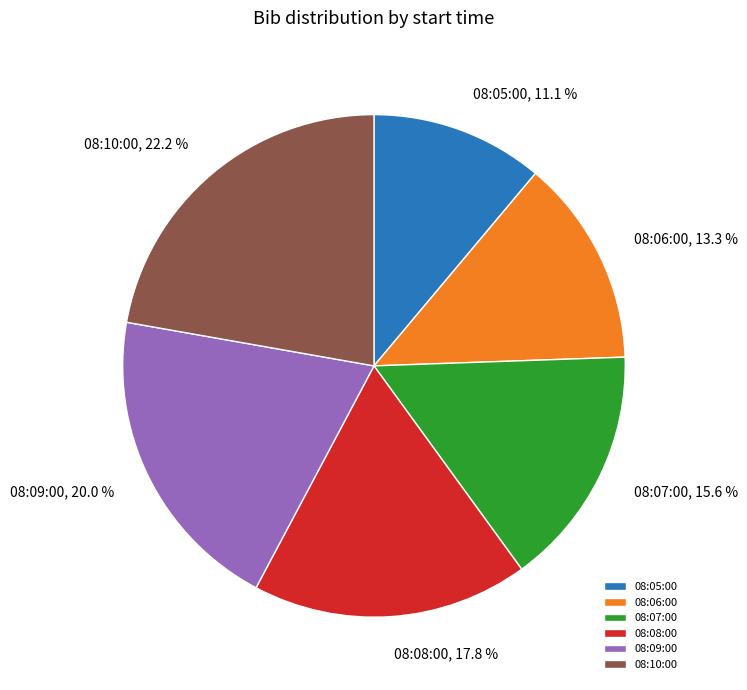

Combined, what portion of the pie is 08:07:00 and 08:09:00?

35.6%